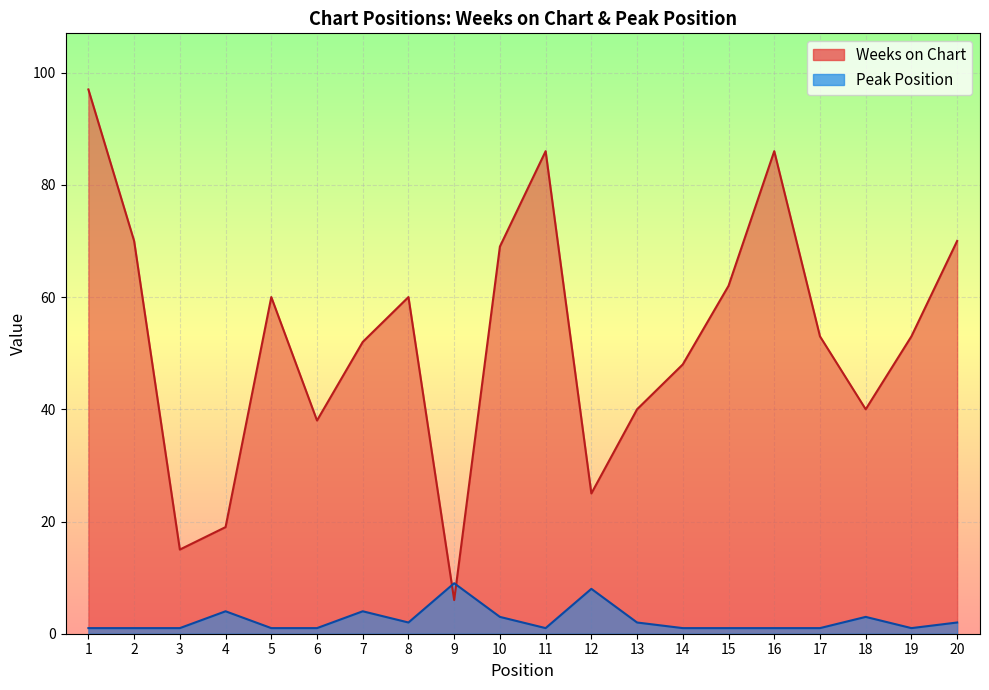

What is the average value of the Weeks on Chart series?

52